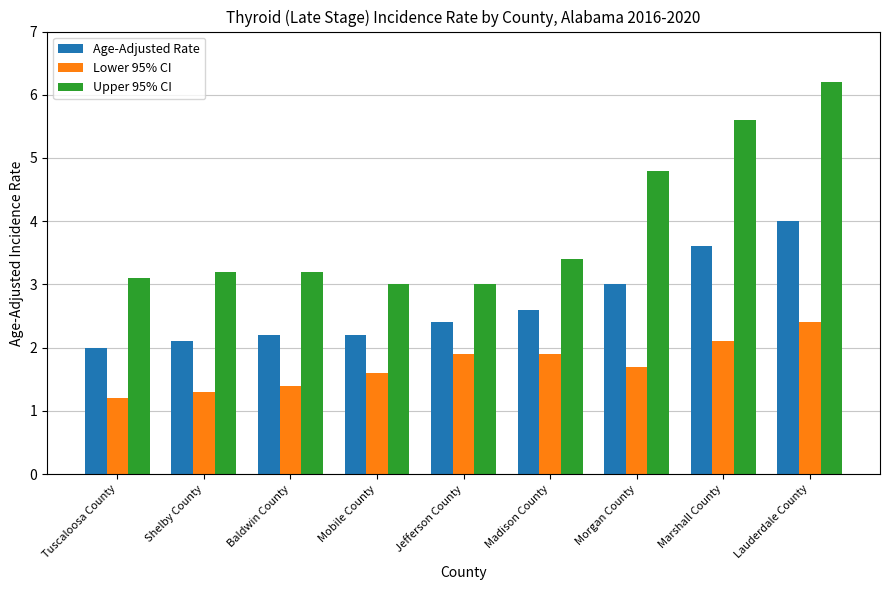

What is the difference between the maximum and minimum values in the Lower 95% CI series?

1.2